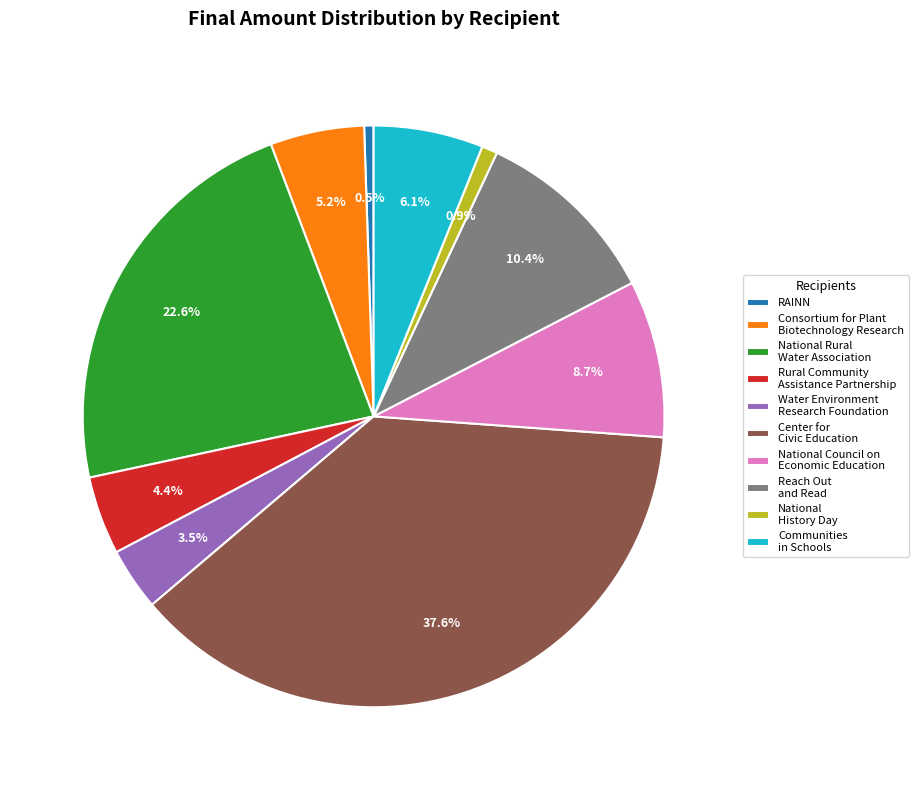

What is the largest slice in the pie chart?

Center for Civic Education